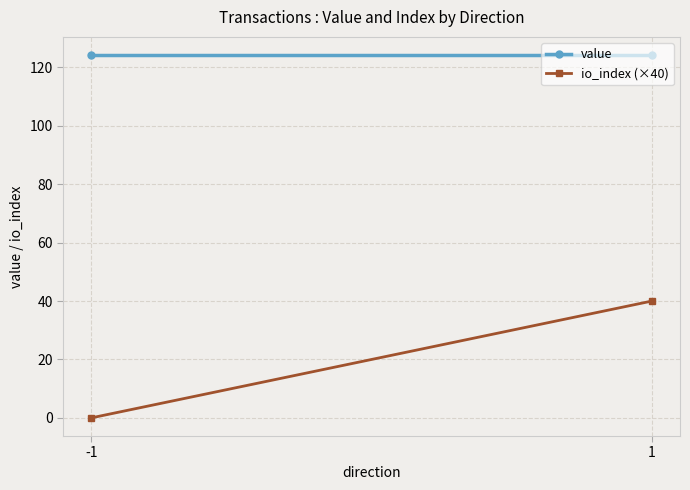

How many lines are shown in the chart?

2